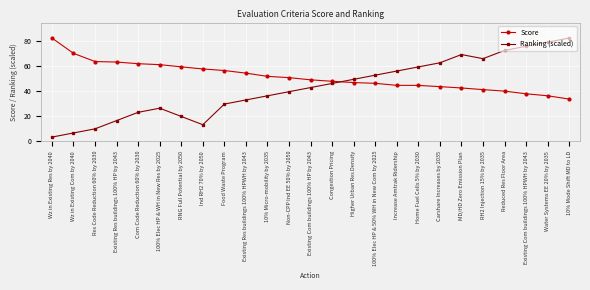

Is this an area chart (filled region under the line)?

No